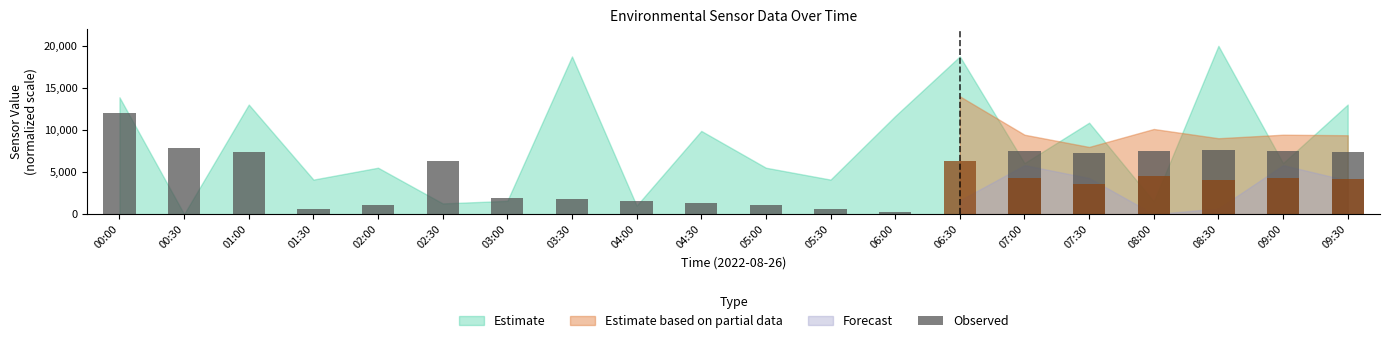

What is the sum of all values?

88618.0